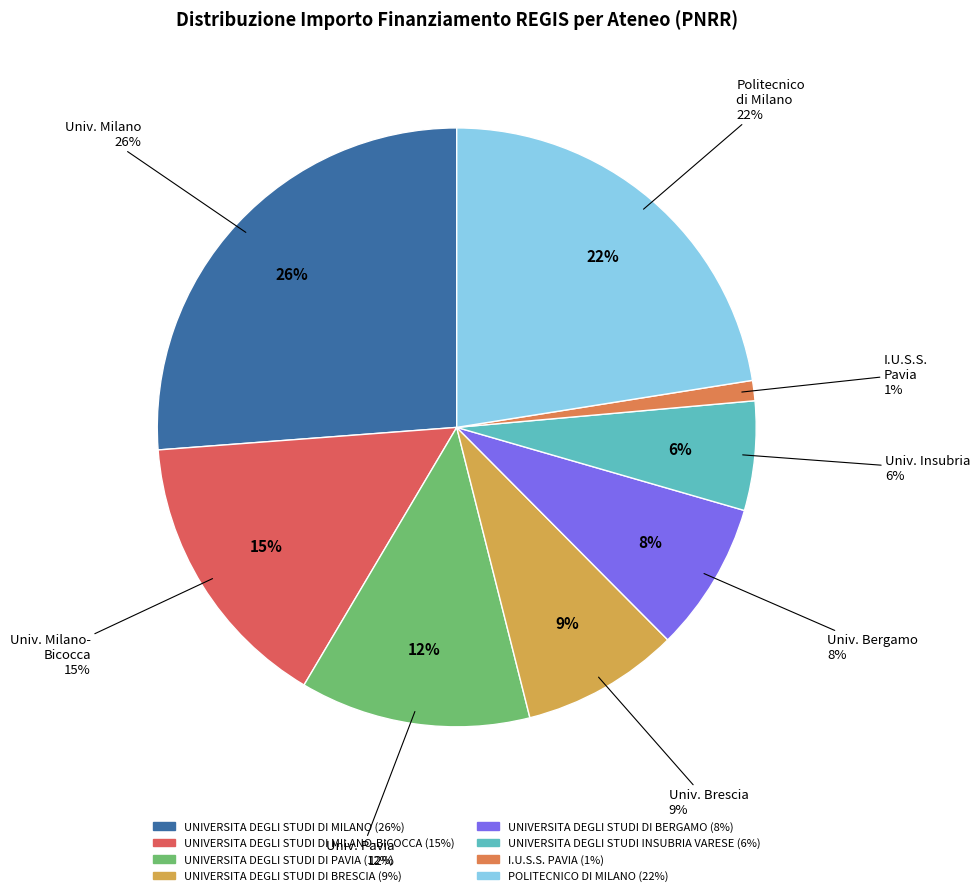

What is the change in value from UNIVERSITA DEGLI STUDI DI BRESCIA to UNIVERSITA DEGLI STUDI INSUBRIA VARESE?

-2161512